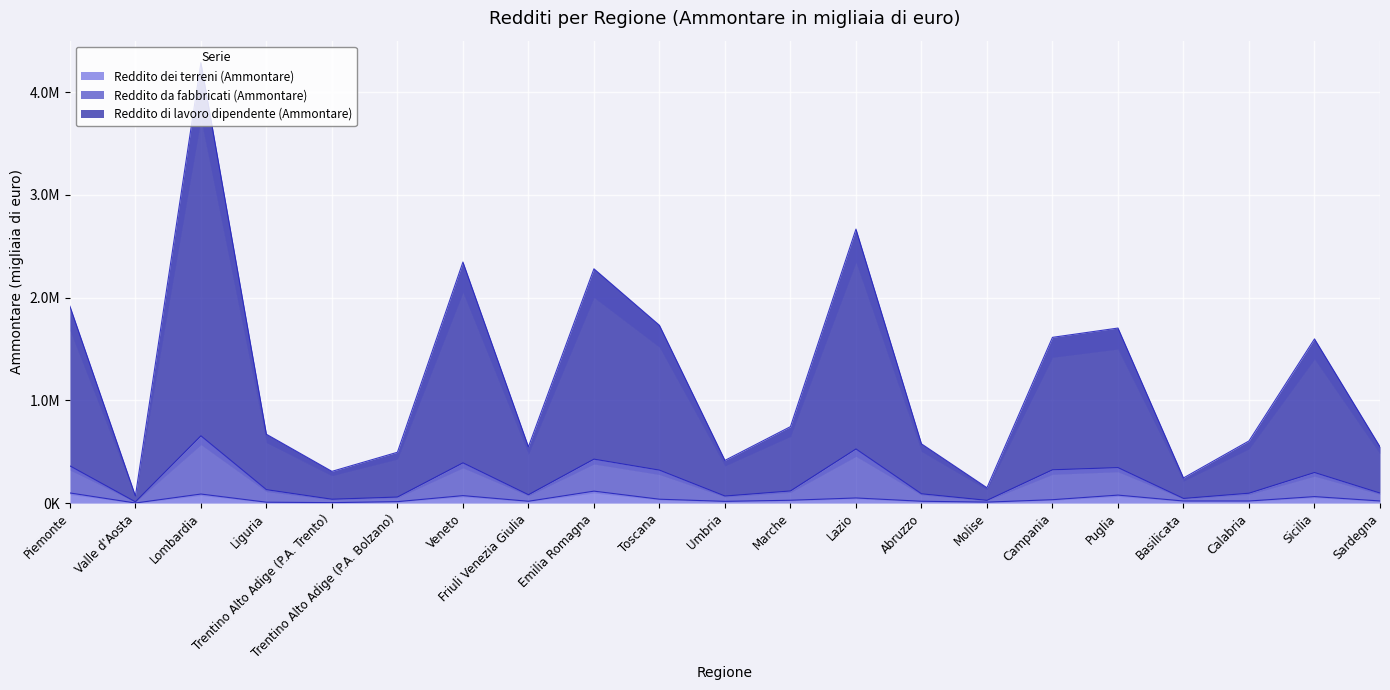

What position from the right is Lombardia?

19